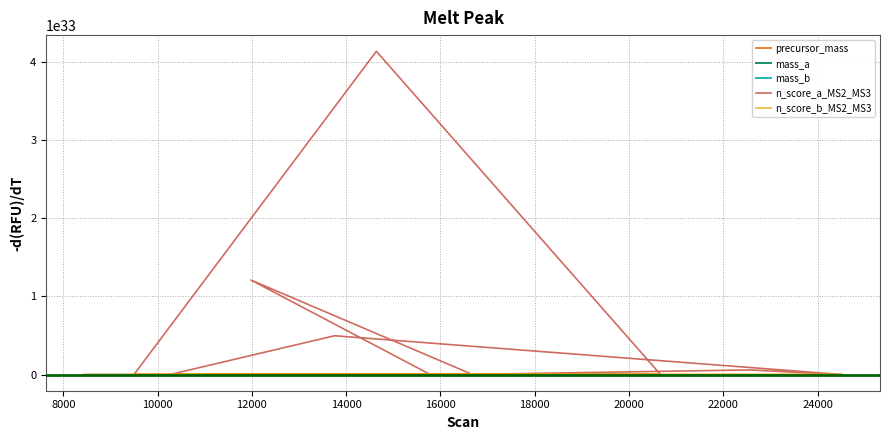

How many values in the mass_b series are below 1905?

9